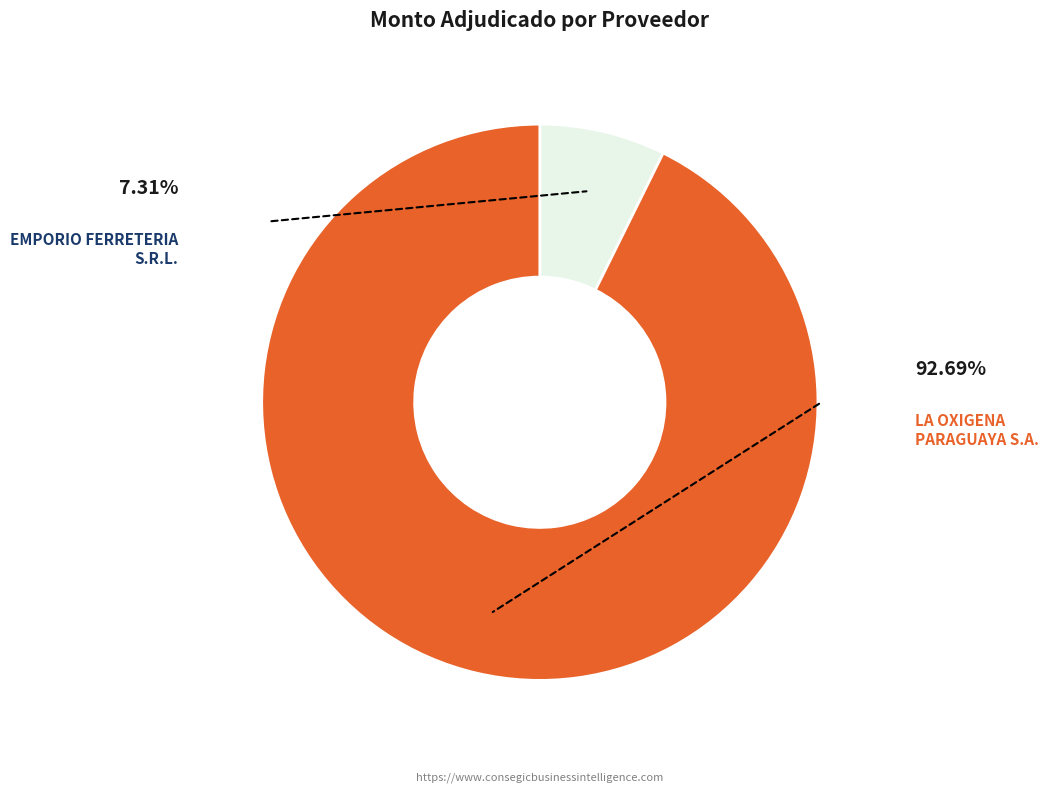

Is there any slice that represents more than half of the pie?

Yes